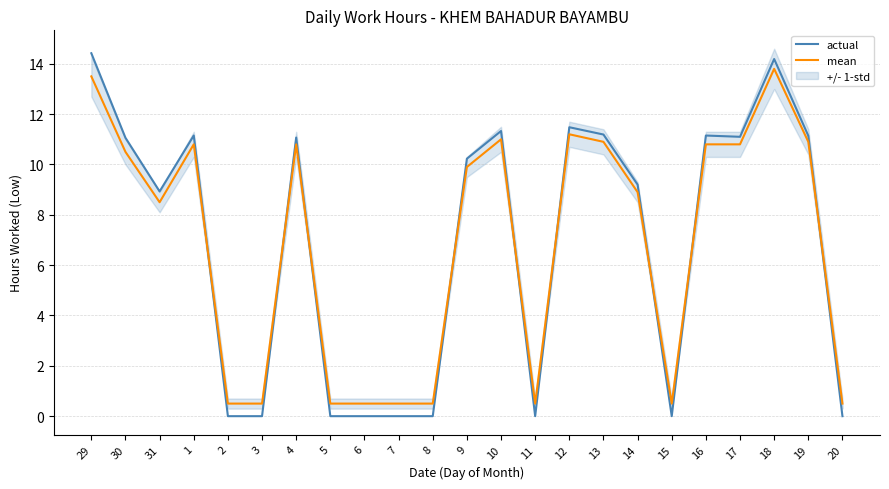

What is the value of the actual point at the 2nd from the left?

11.1